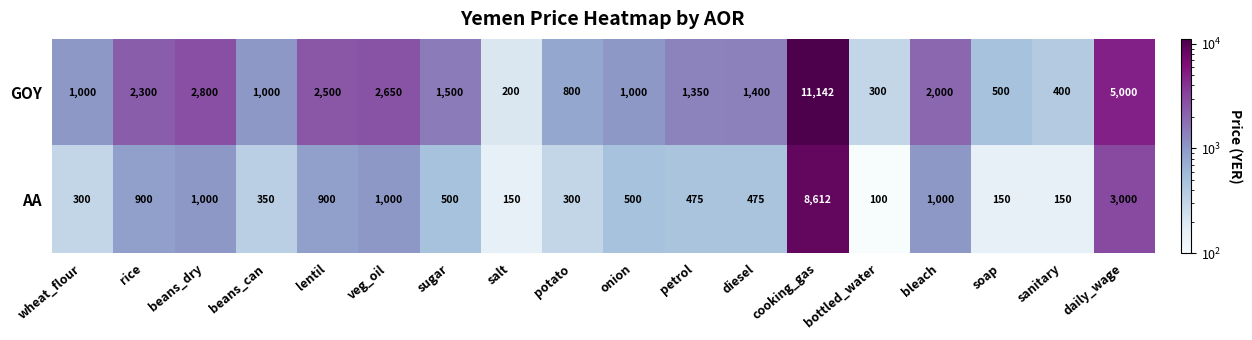

List the series in order of their peak value, lowest first.

AA, GOY